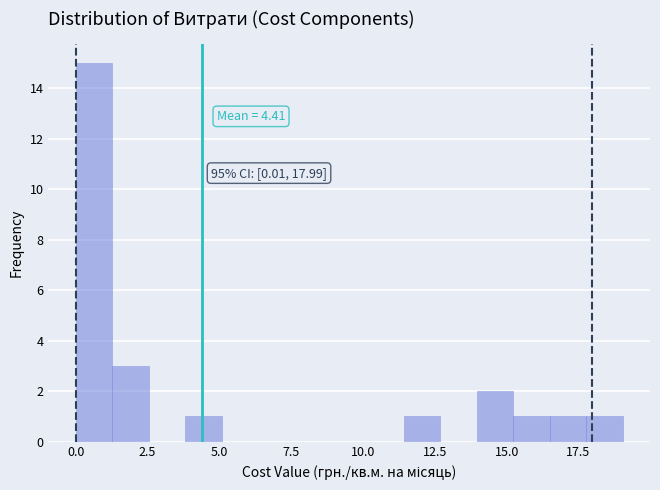

Around what value on the x-axis is the tallest bar? Give the approximate position of its centre, as read against the axis.

0.5